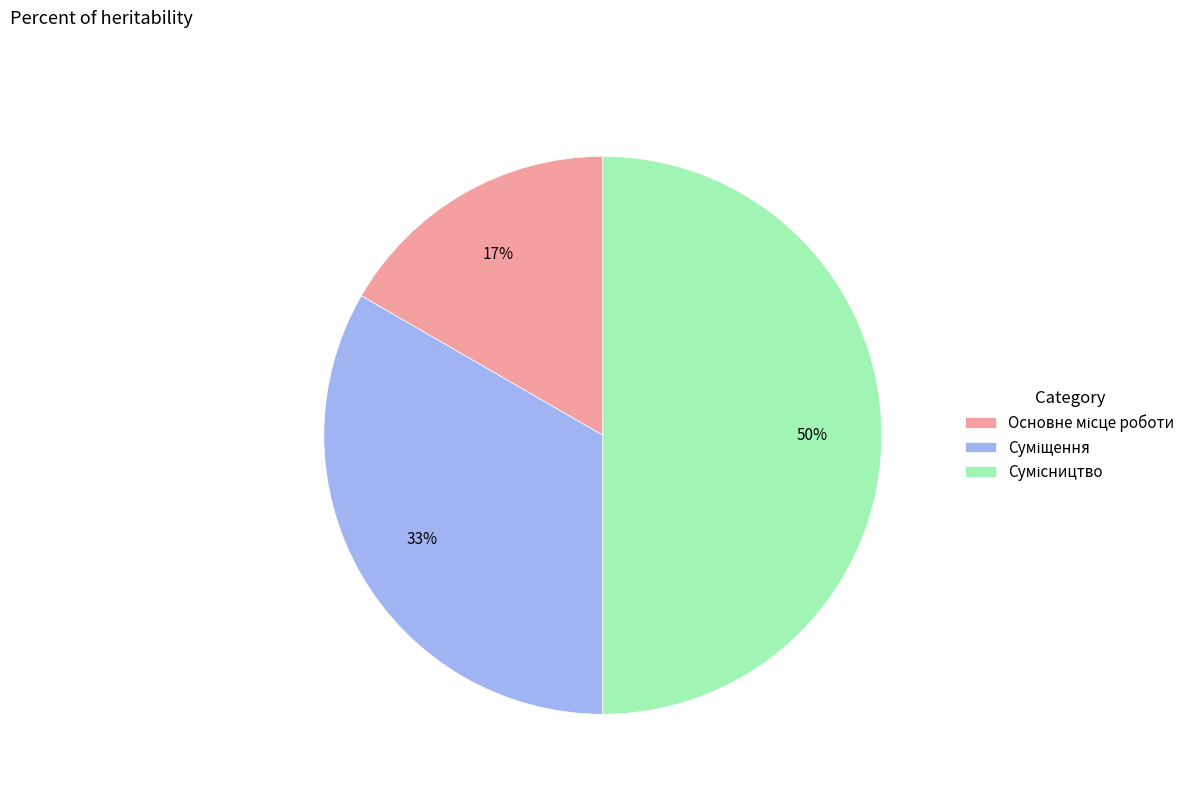

To the nearest percent, what is the difference between the largest and smallest slice percentages?

33%